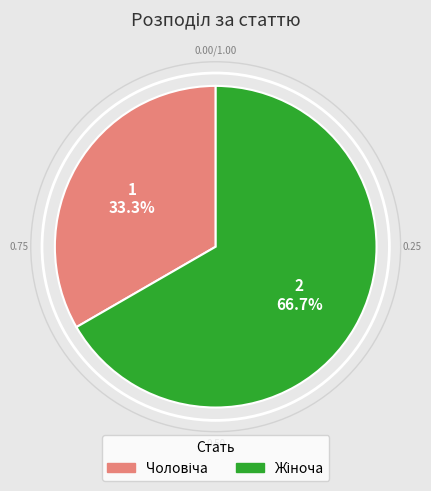

Does any single category account for the majority?

Yes